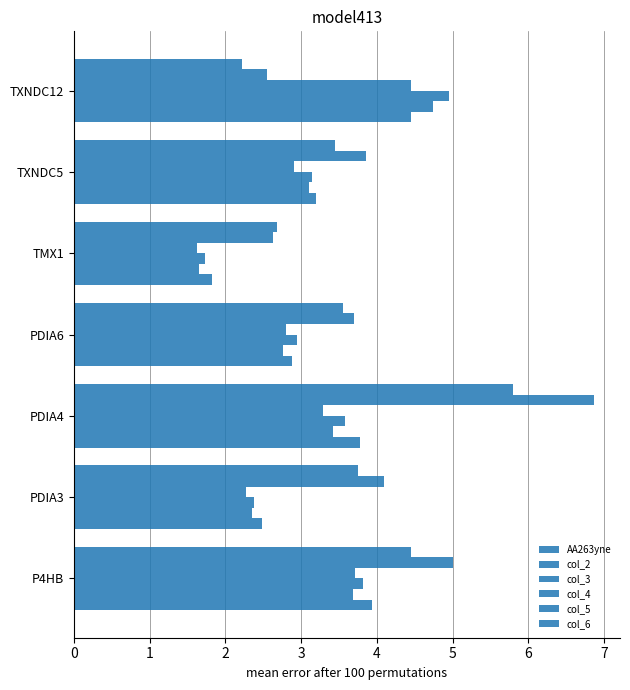

Count the number of data series in this chart.

6